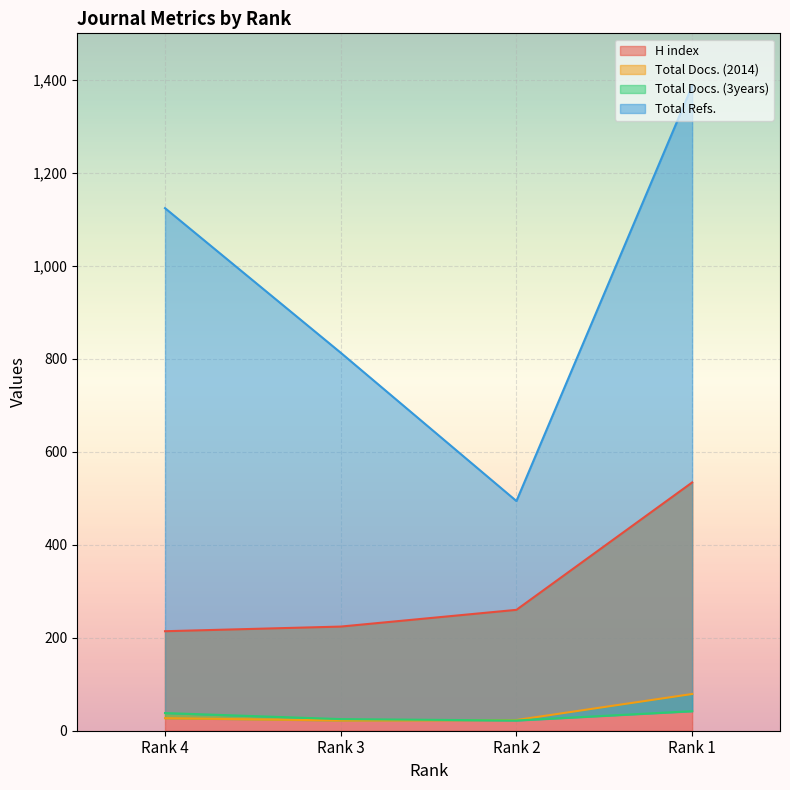

True or false: Total Refs. has more than 2 interior local peaks.

False